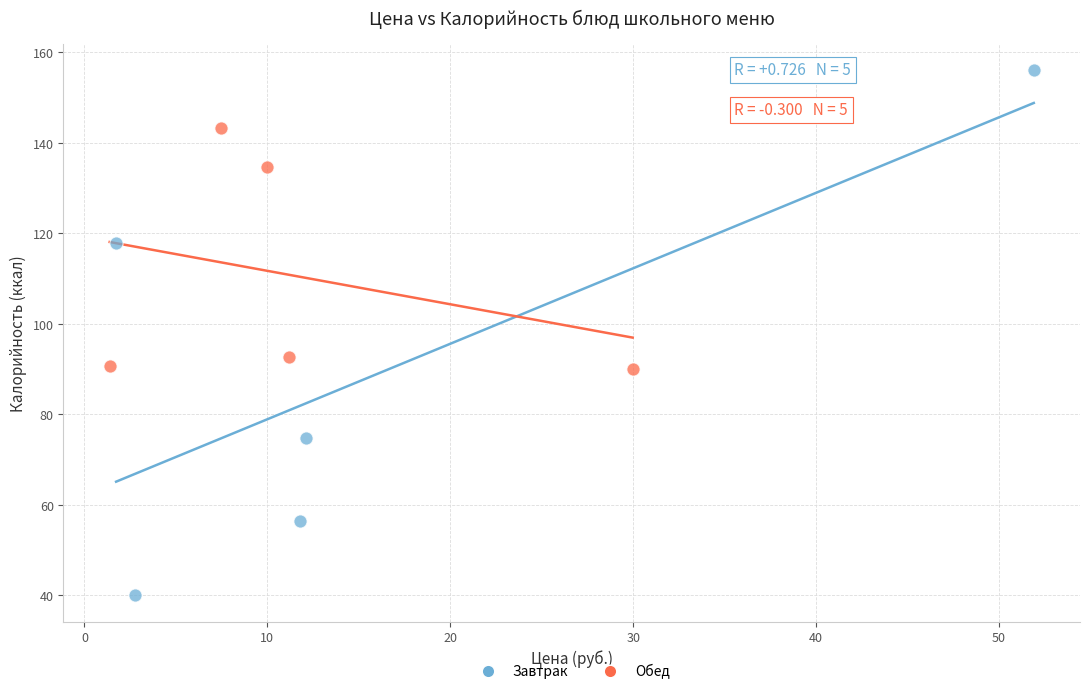

Which series has the widest spread of Y values?

Завтрак